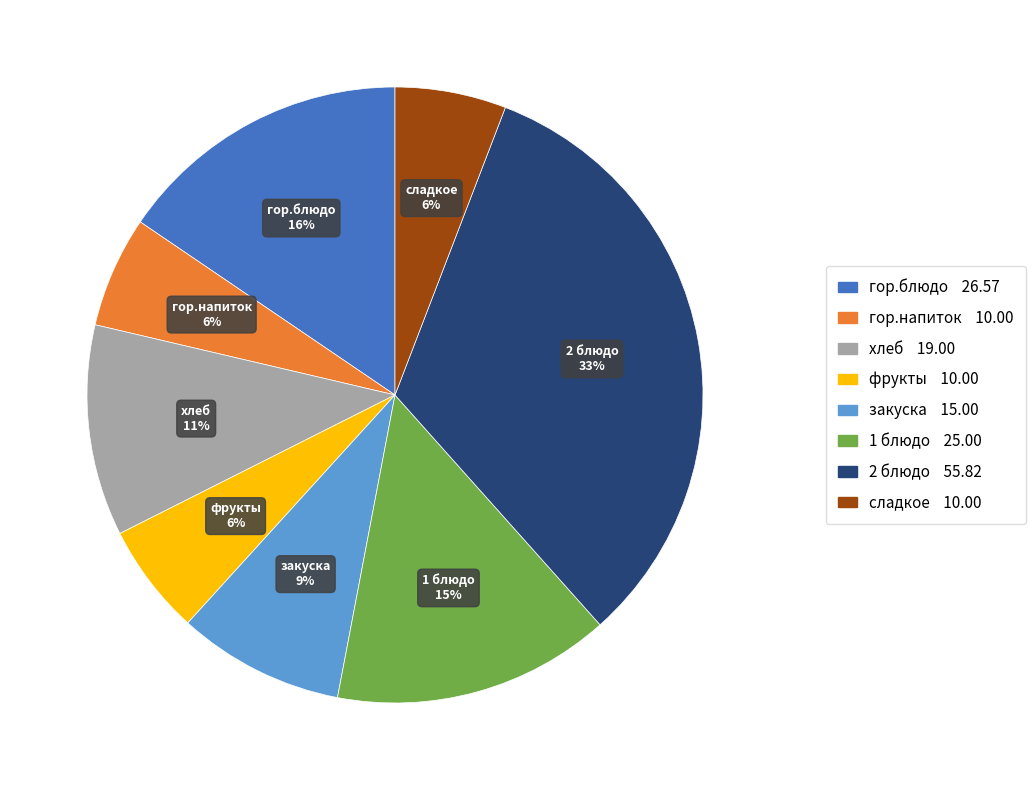

Between гор.напиток and 1 блюдо, which is larger?

1 блюдо